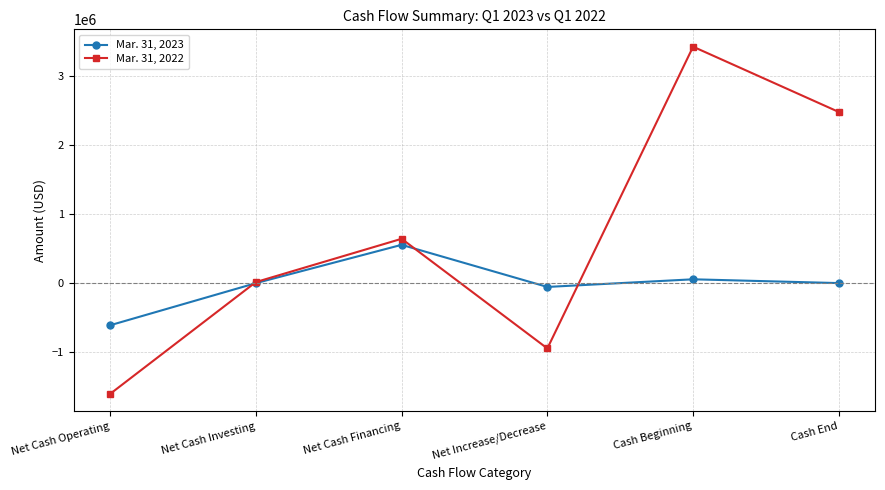

How many lines are shown in the chart?

2